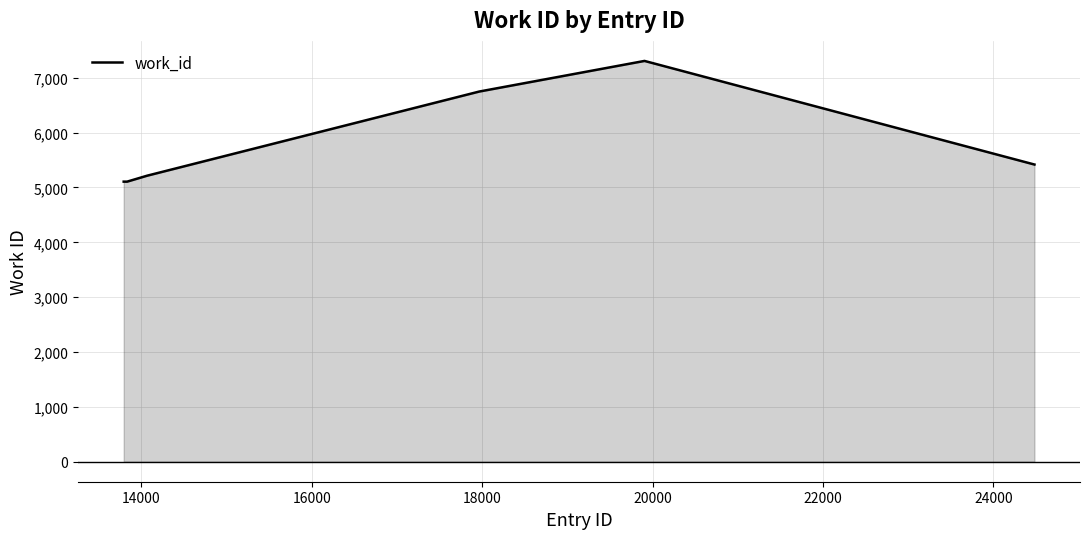

What is the minimum value shown in the chart?

5106